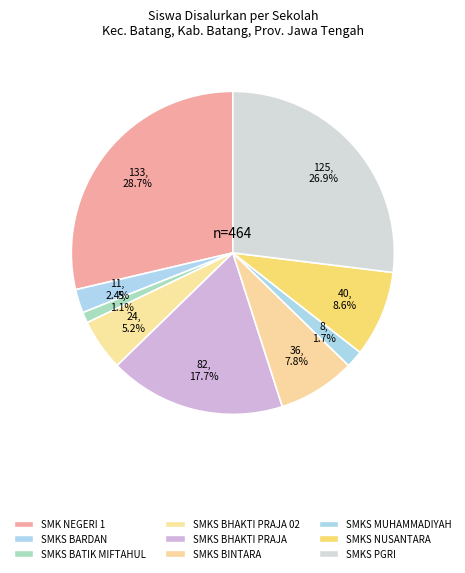

How many slices are in this pie chart?

9